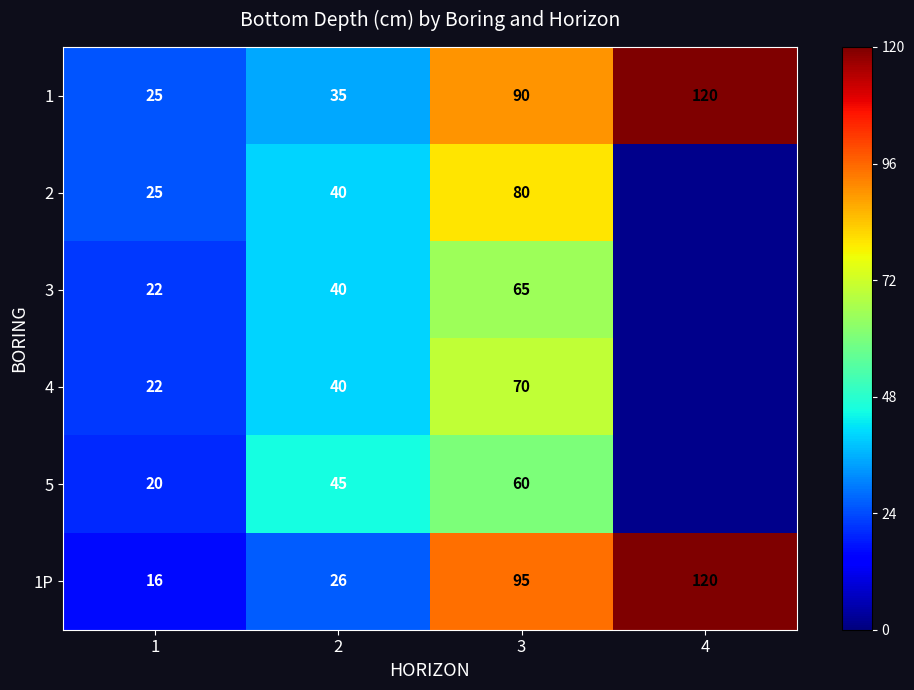

Which category has the highest value in the 1P series?

4